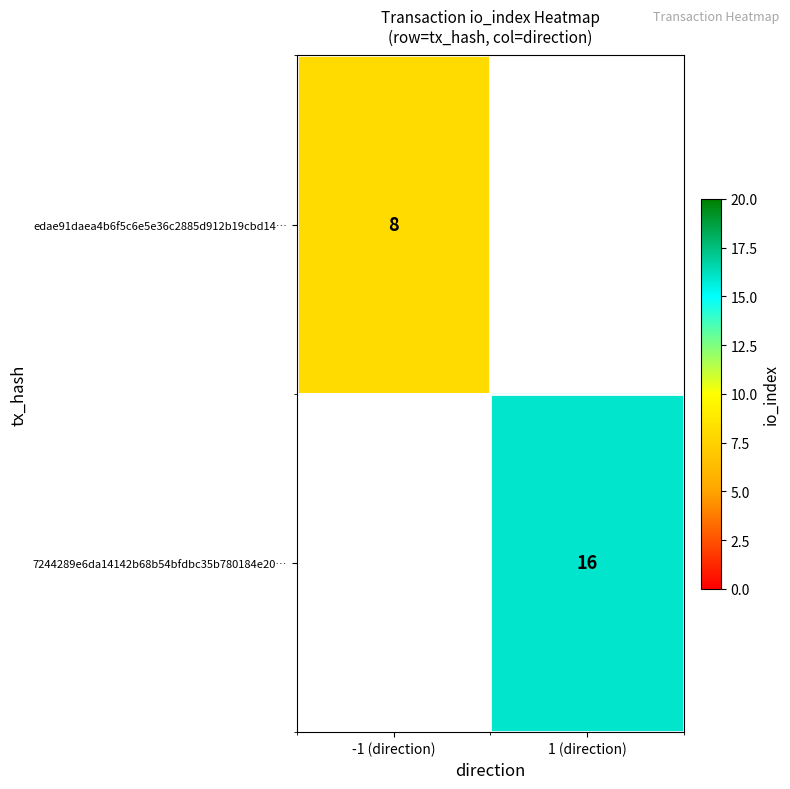

Which has a higher value, -1 (direction) or 1 (direction)?

1 (direction)